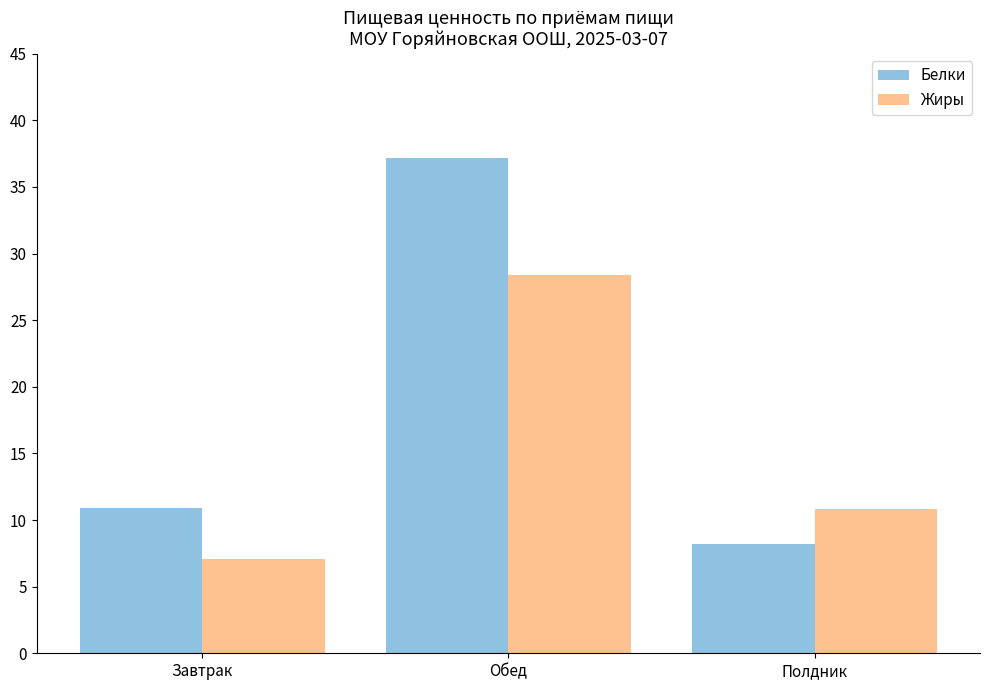

The Жиры series shows 10.8 at Полдник. True or false?

True